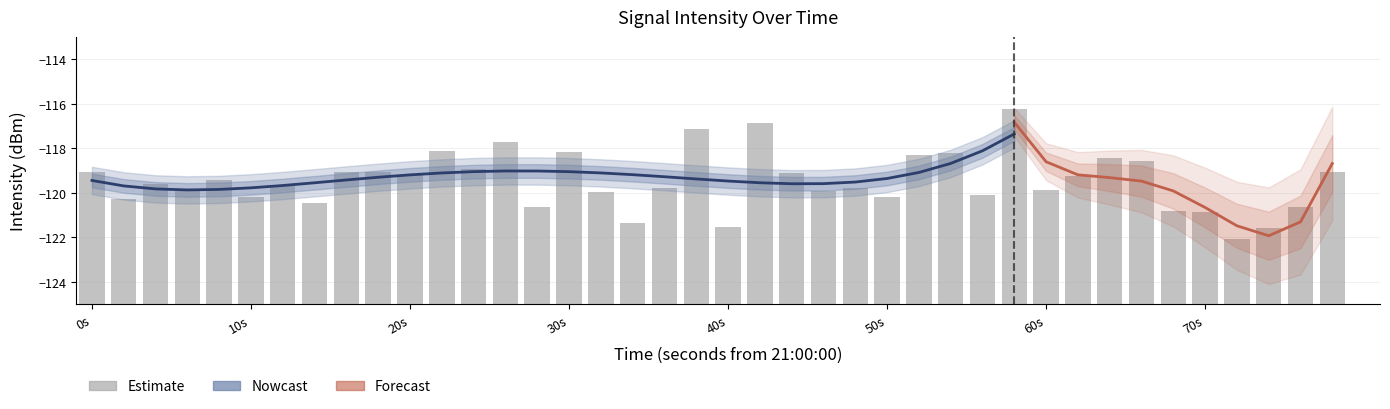

The value at 20s is 9.1. True or false?

False